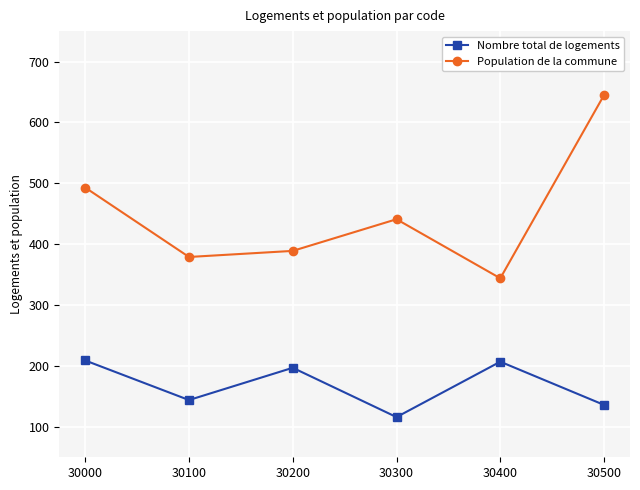

Rank the series at 30400 from highest to lowest value.

Population de la commune, Nombre total de logements